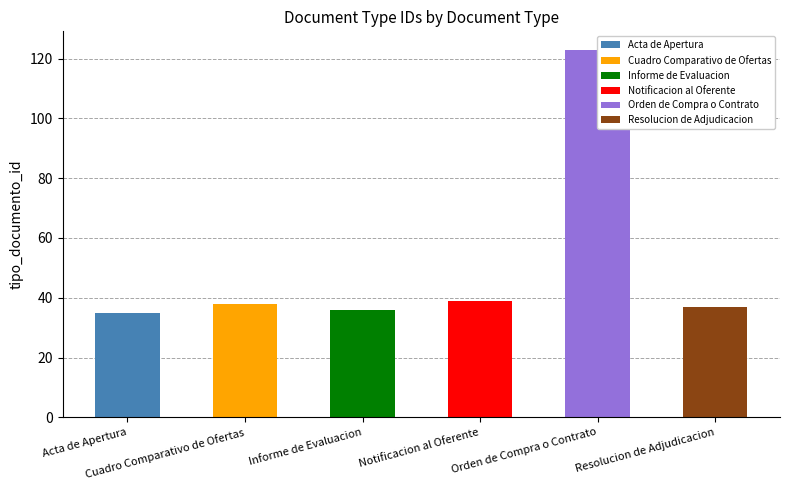

Reading right to left, transcribe all the data shown in this chart.

Resolucion de Adjudicacion=37	Orden de Compra o Contrato=123	Notificacion al Oferente=39	Informe de Evaluacion=36	Cuadro Comparativo de Ofertas=38	Acta de Apertura=35